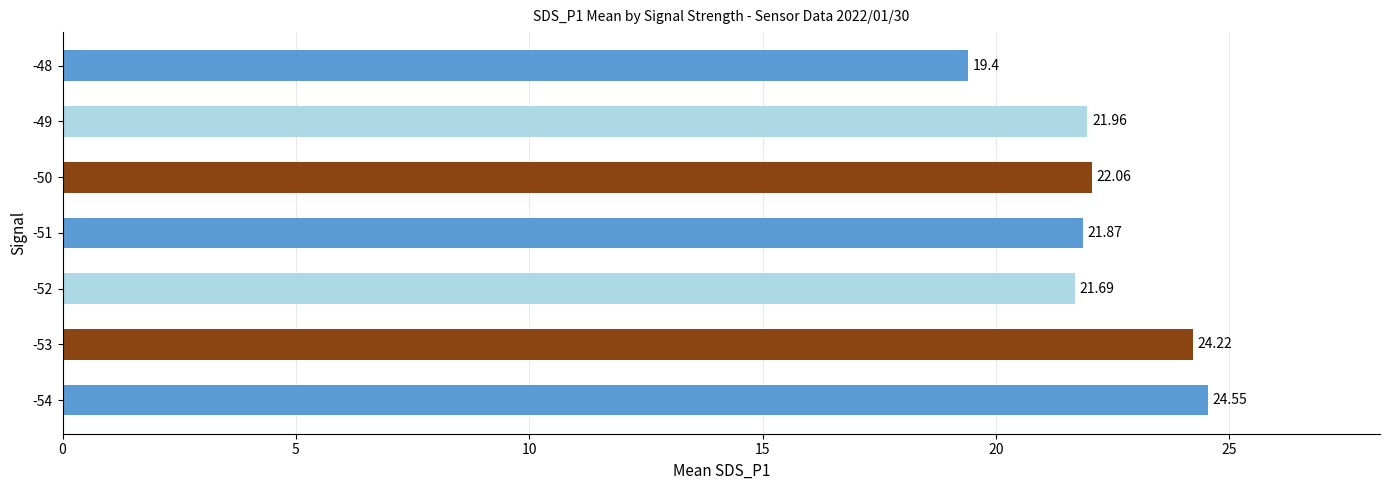

How many series are shown in this chart?

1